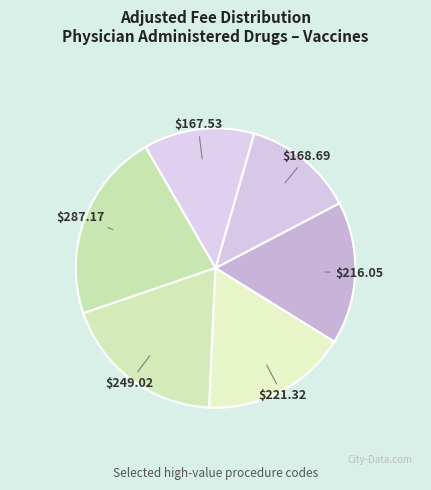

How many segments does this pie chart have?

6